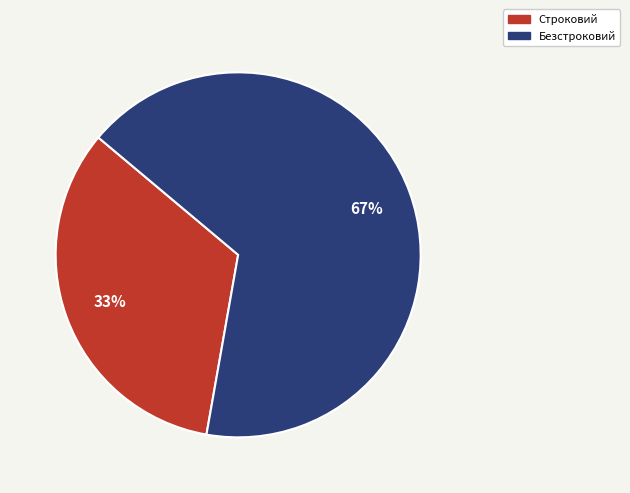

To the nearest percent, what portion does Безстроковий represent?

67%